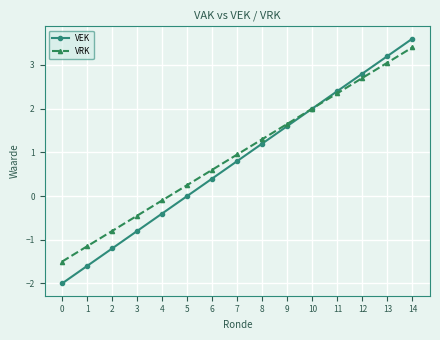

What is the greatest value displayed?

3.6